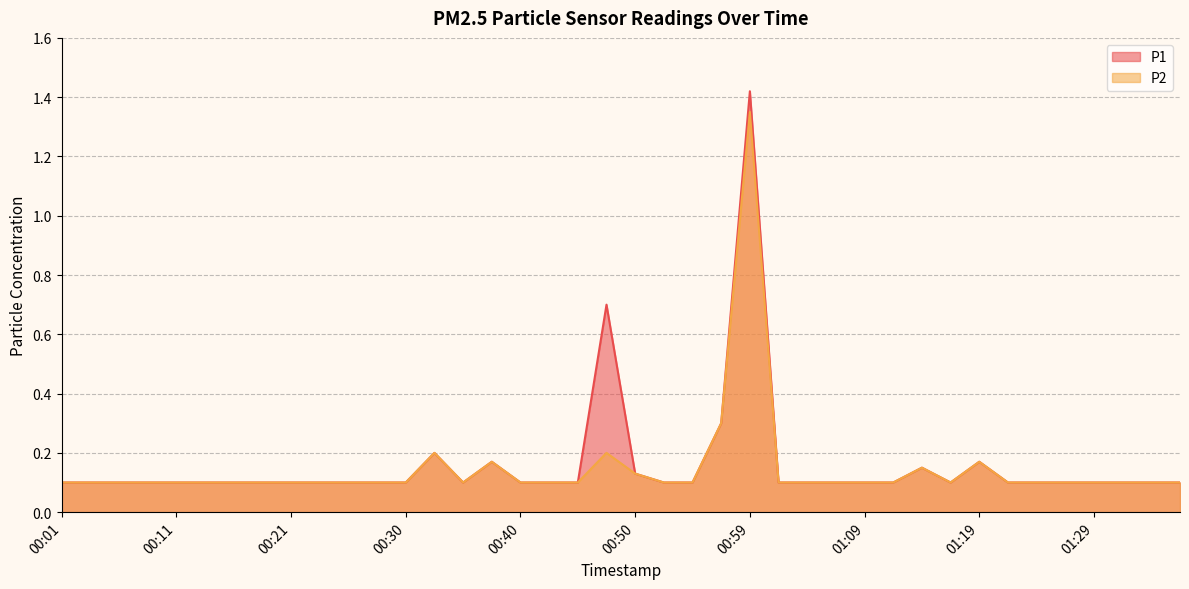

Which series has the largest total across all categories?

P1